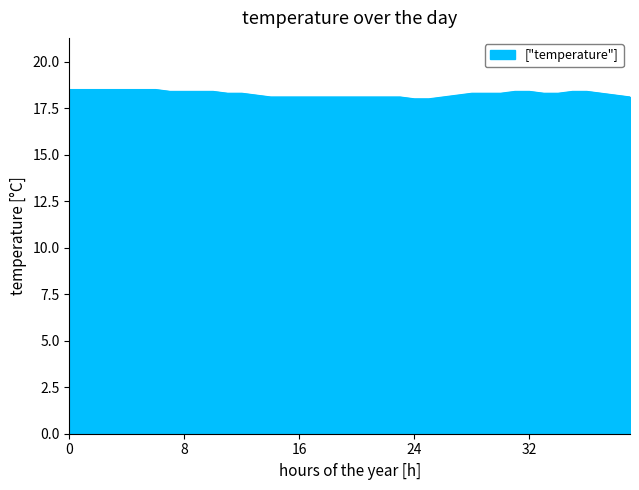

What is the greatest value displayed?

18.5